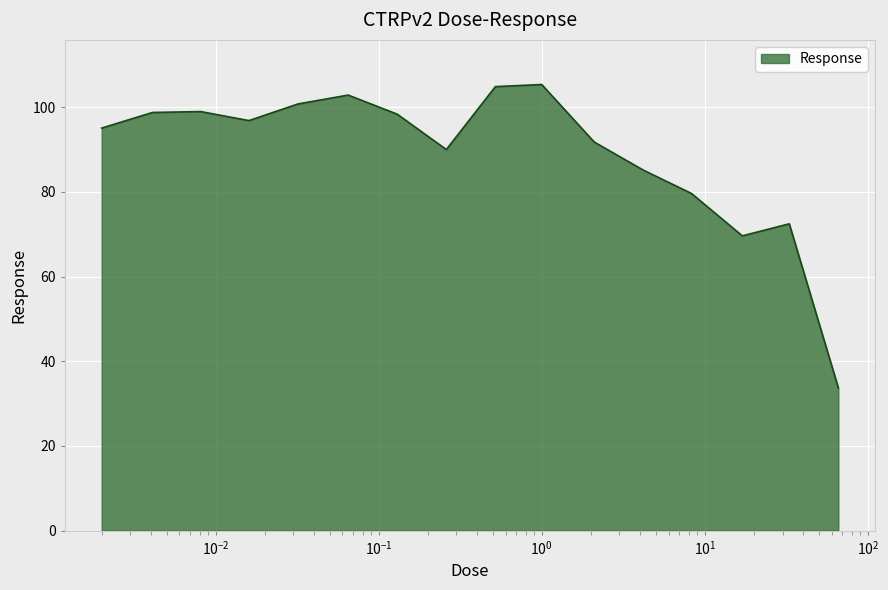

What is the difference between the maximum and minimum values?

71.7